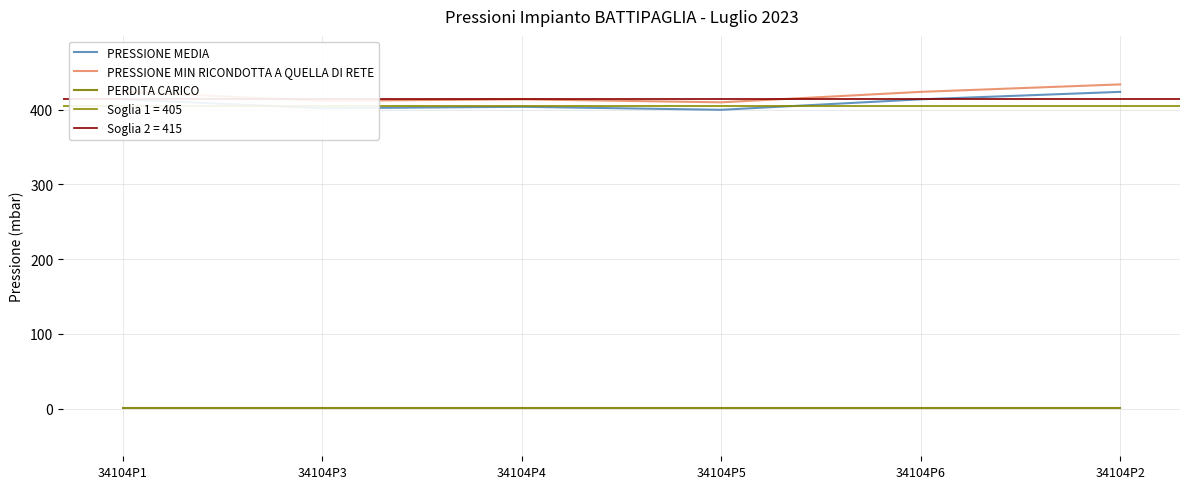

At how many categories does at least one series exceed 395?

6